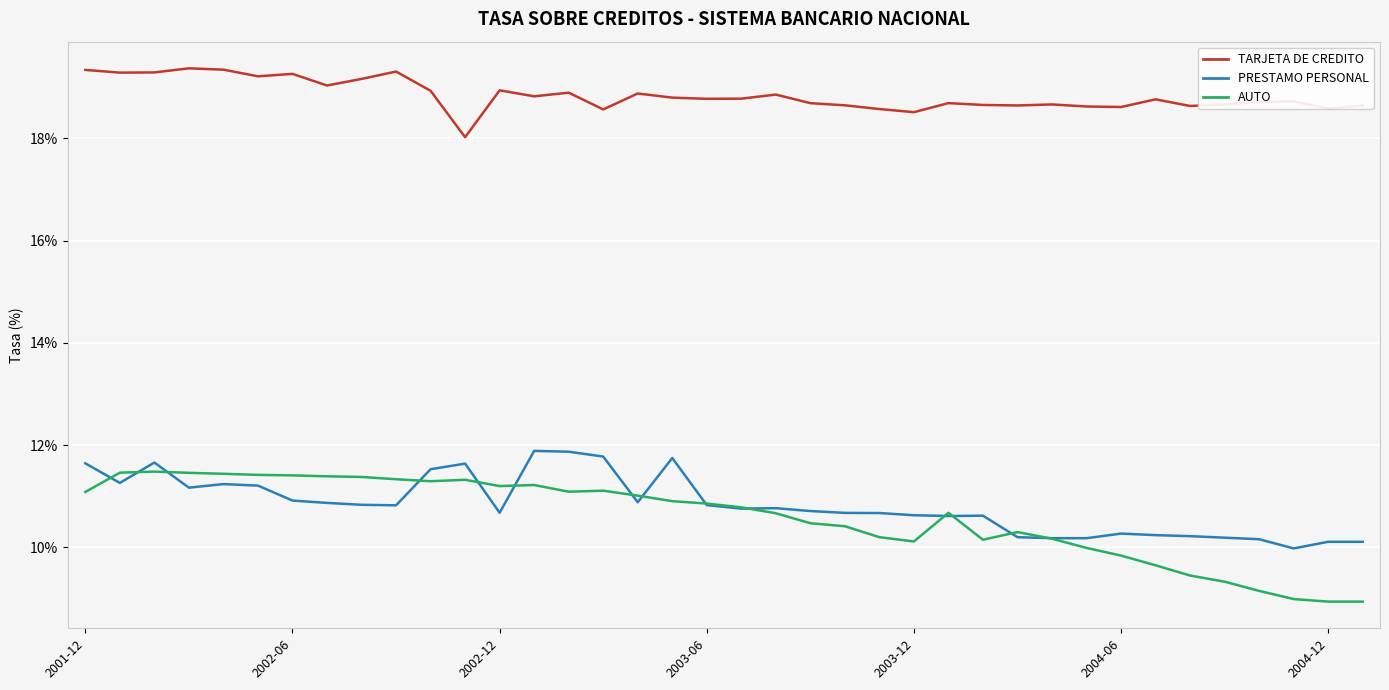

At how many categories does at least one series exceed 9?

38